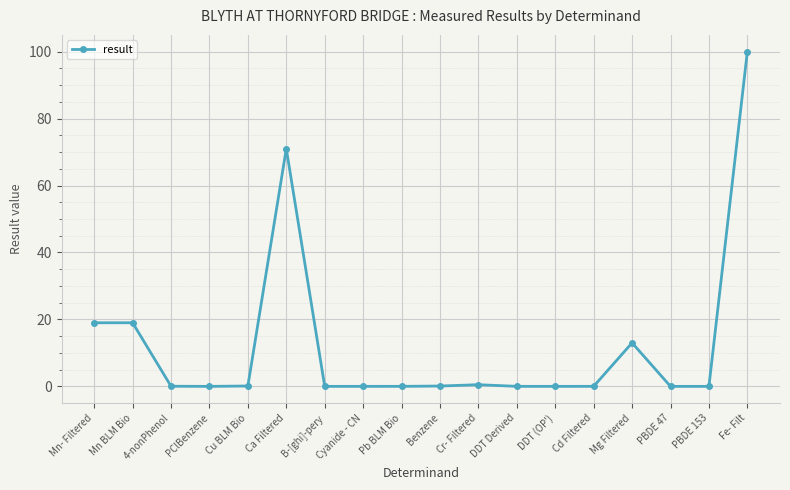

The chart shows a value of 125.8 at Ca Filtered. True or false?

False